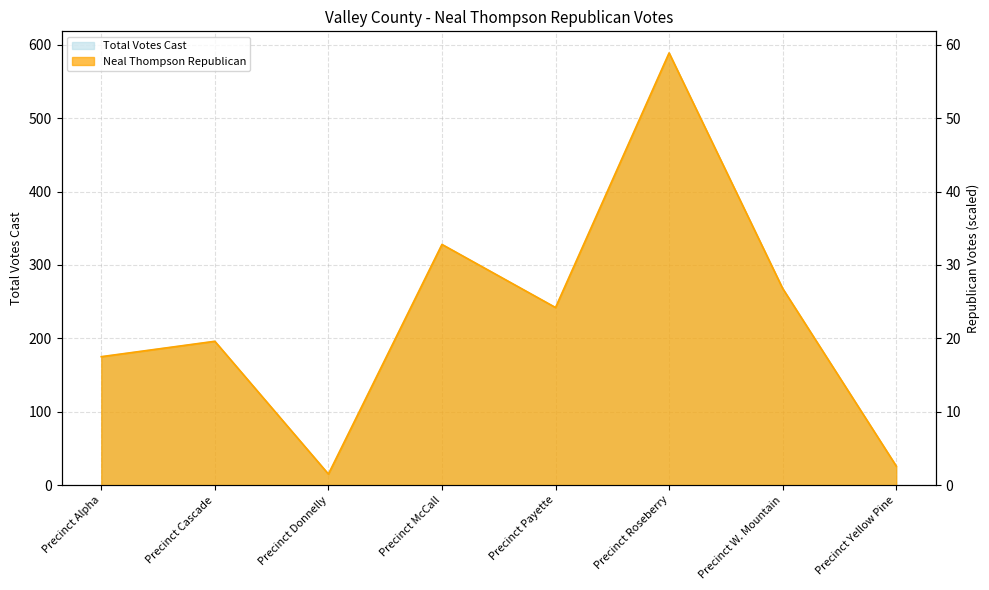

At Precinct Alpha, list the series in order from largest to smallest.

Neal Thompson Republican, Total Votes Cast